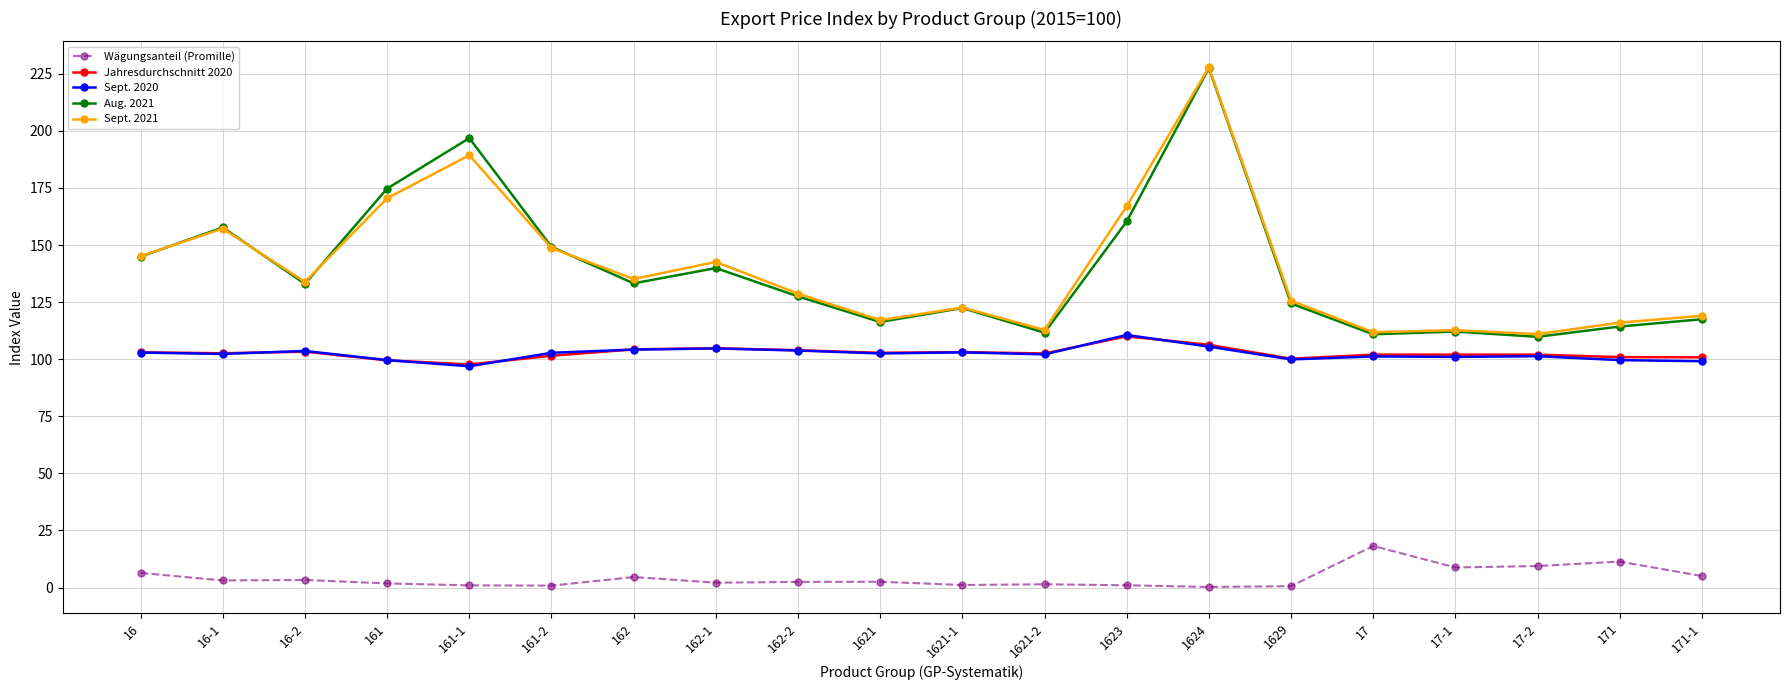

True or false: Jahresdurchschnitt 2020 and Wägungsanteil (Promille) intersect in this chart.

False